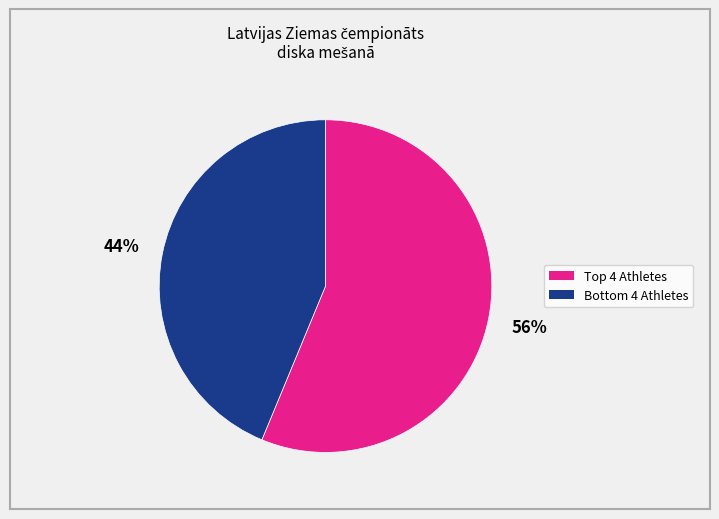

Does any single category account for the majority?

Yes